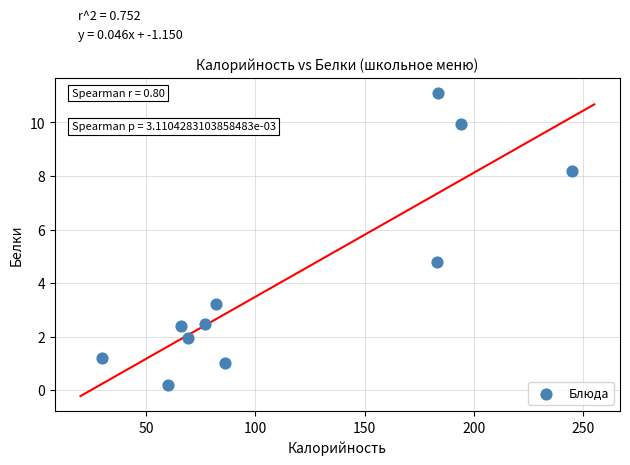

What is the range of Y values (max minus min)?

10.9